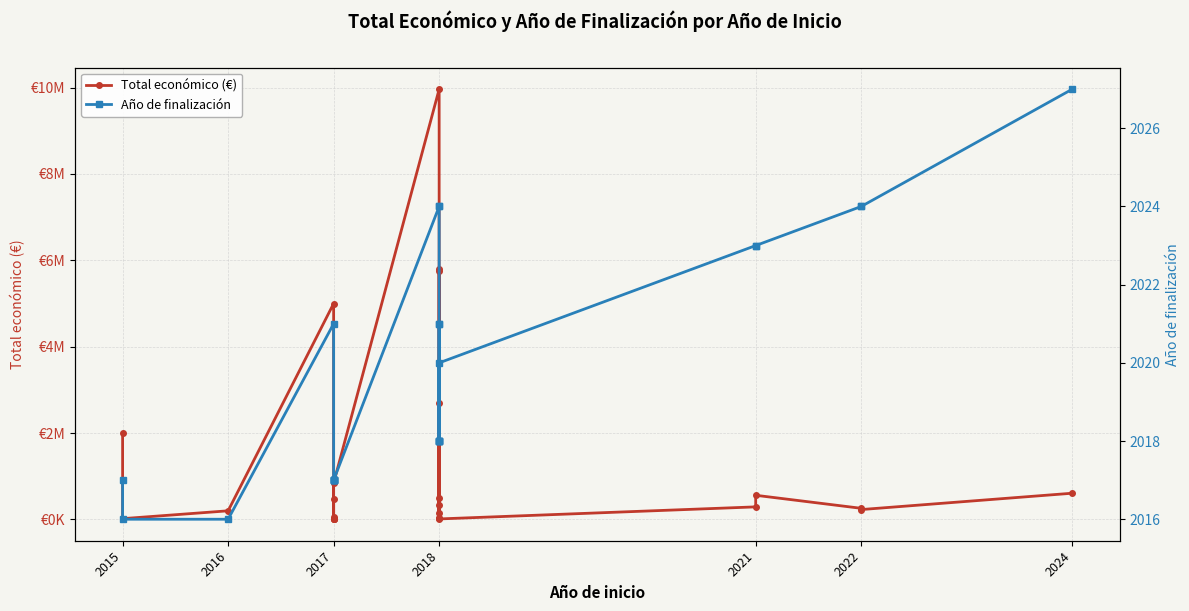

What is the difference between the highest and lowest values at 2022?

255792